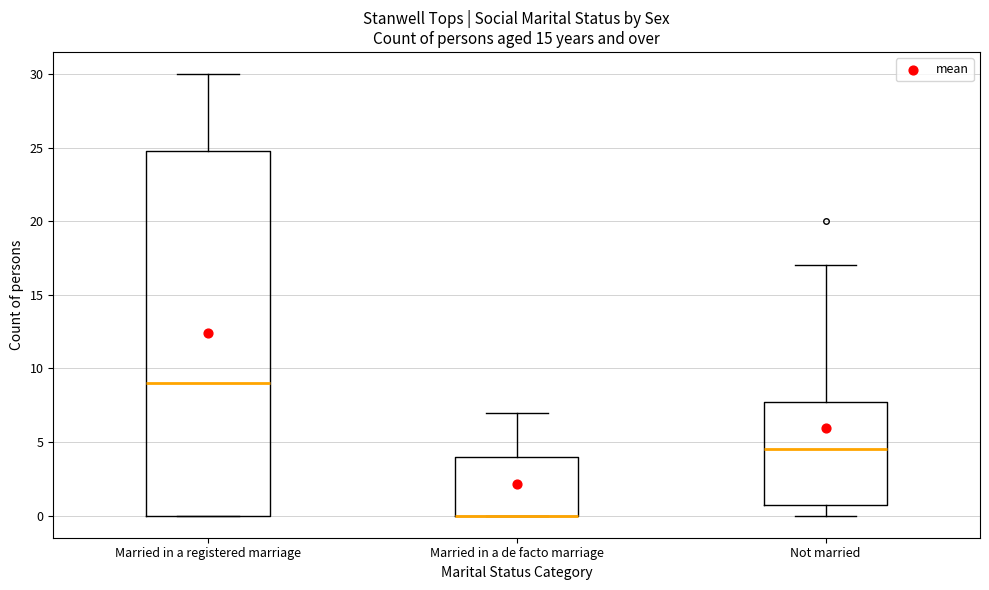

Reading left to right, transcribe this box plot: for each box, give where its median line is, the range the box spans, and where its two whiskers end, as read against the y-axis. The values are not printed on the chart, so give them approximately, as read against the axis.

Married in a registered marriage: median 9.0, box 0.0 to 25.0, whiskers 0.0 to 30.0
Married in a de facto marriage: median 0.0 (drawn on the box's lower edge), box 0.0 to 4.0, whiskers 0.0 to 7.0
Not married: median 4.5, box 1.0 to 8.0, whiskers 0.0 to 17.0